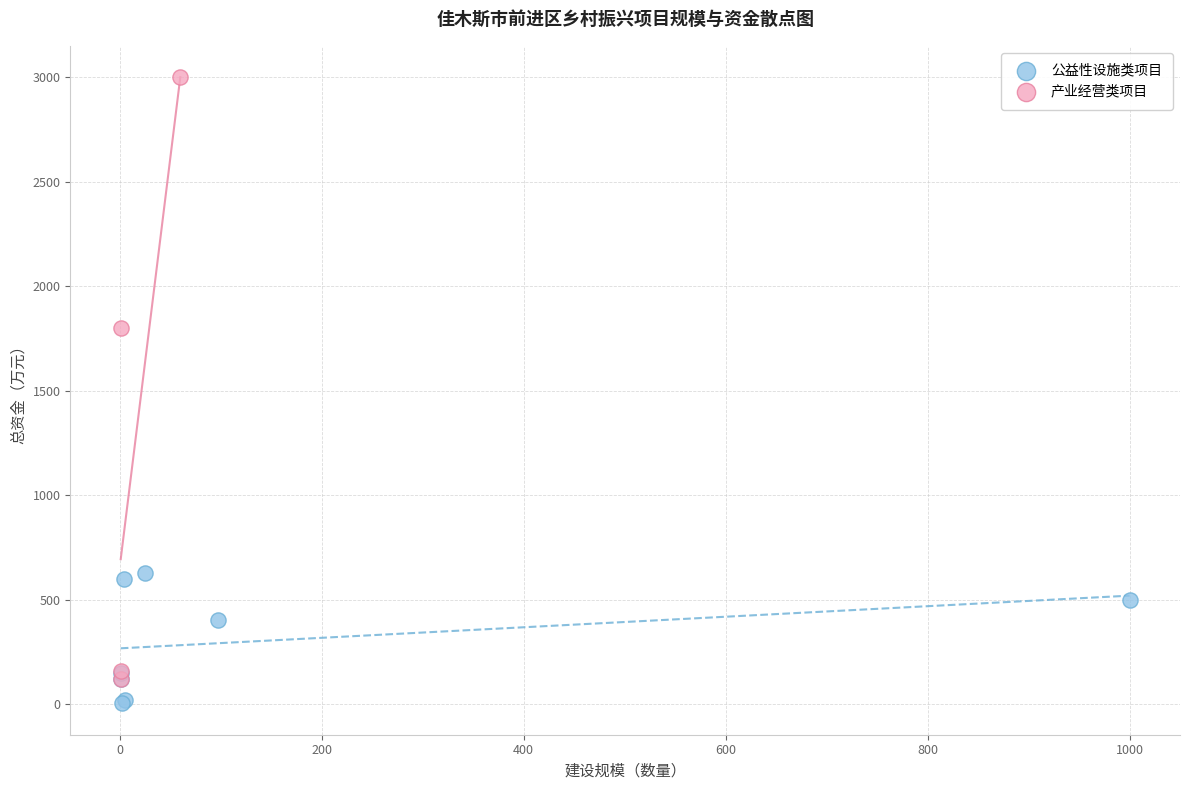

Which series reaches the maximum Y coordinate?

产业经营类项目